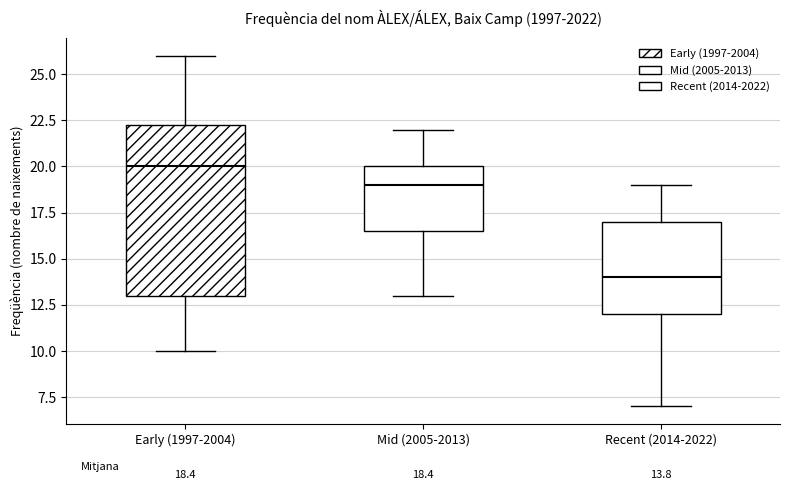

Which box has the lowest median line?

Recent (2014-2022)